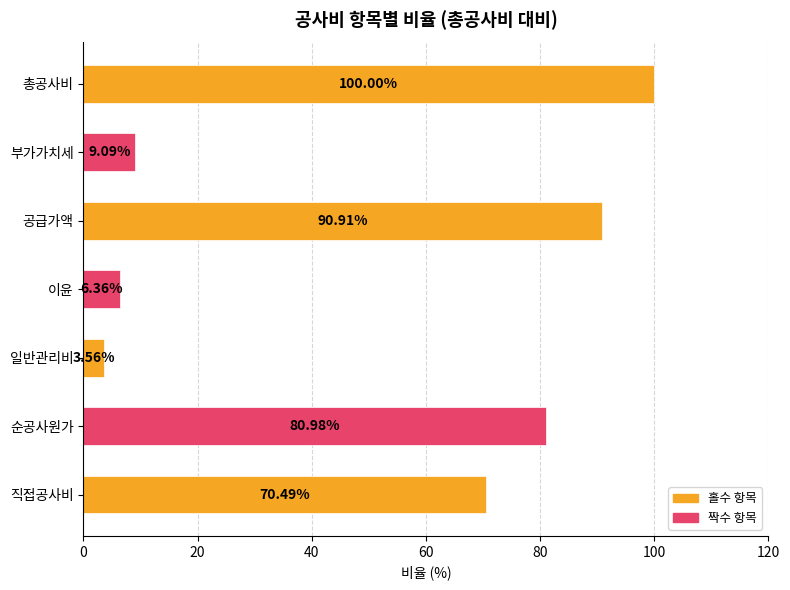

What is the change in value from 직접공사비 to 공급가액?

+20.4